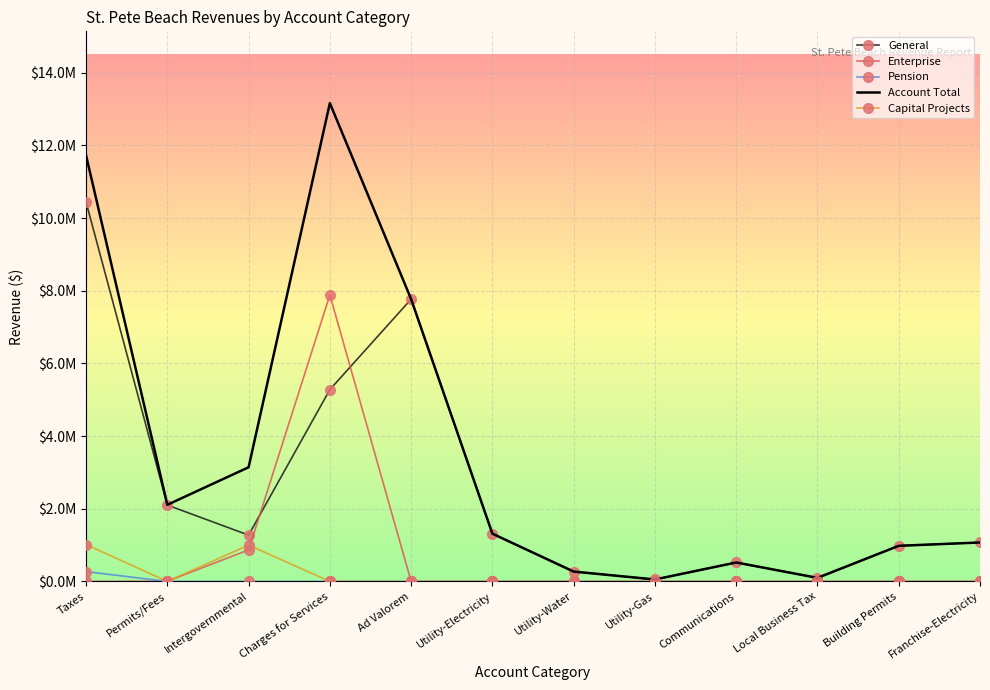

What position from the left is Intergovernmental?

3